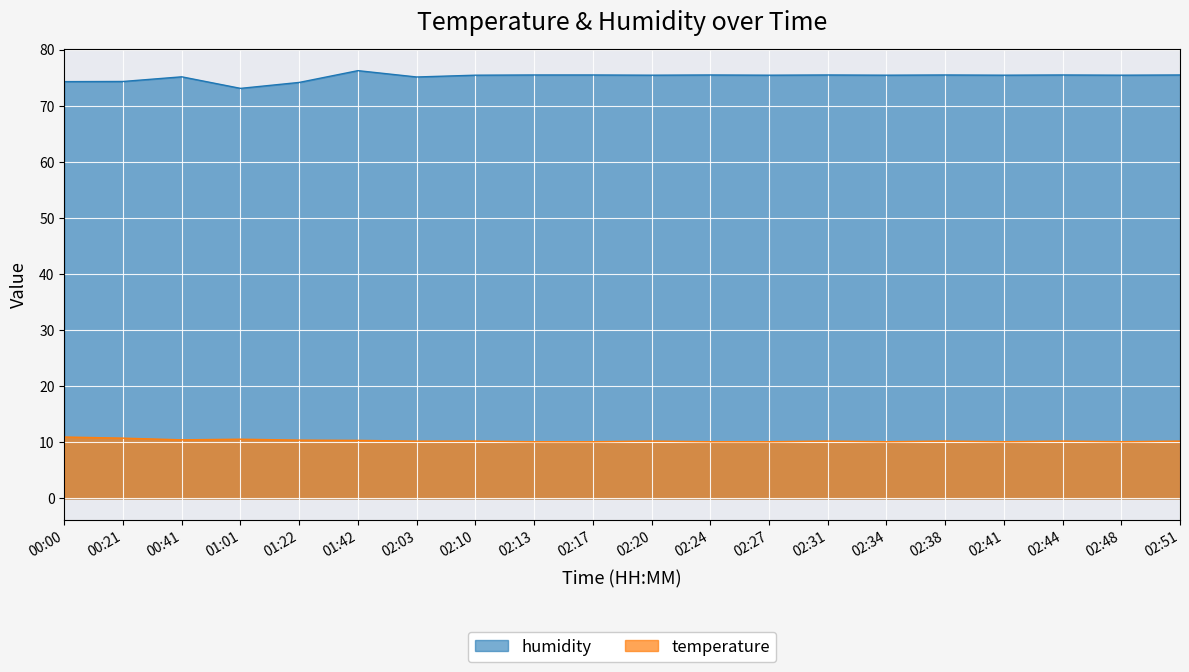

True or false: temperature and humidity intersect in this chart.

False